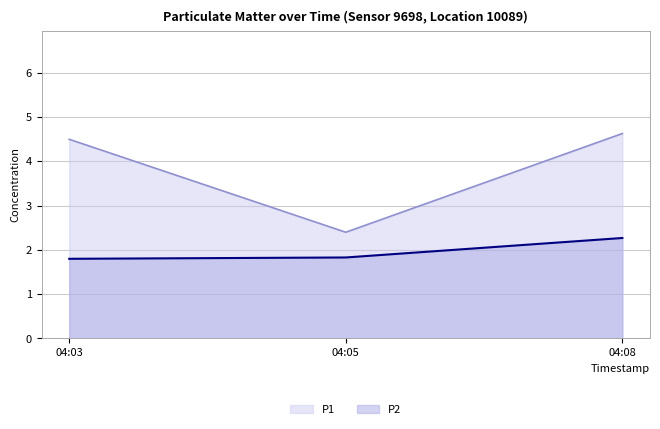

List the series in order of their overall mean, highest first.

P1, P2